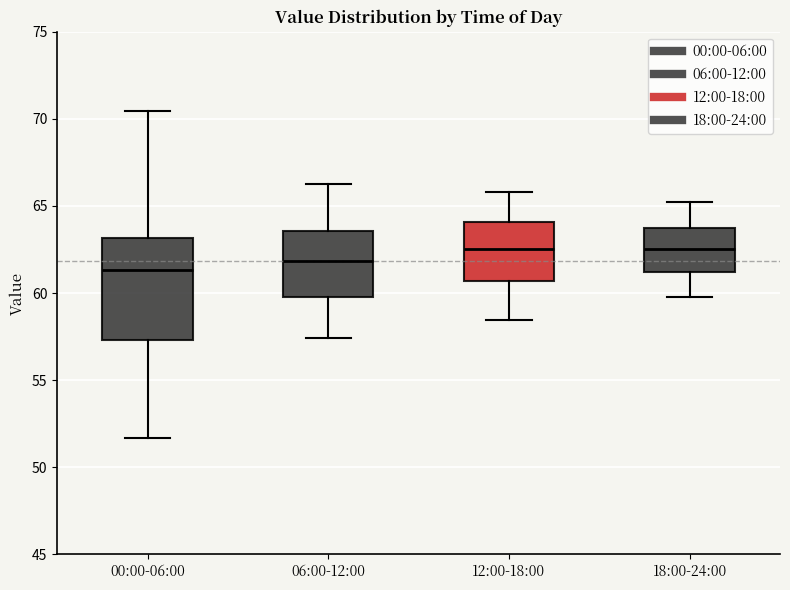

Which box is the tallest, from its lower edge to its upper edge?

00:00-06:00